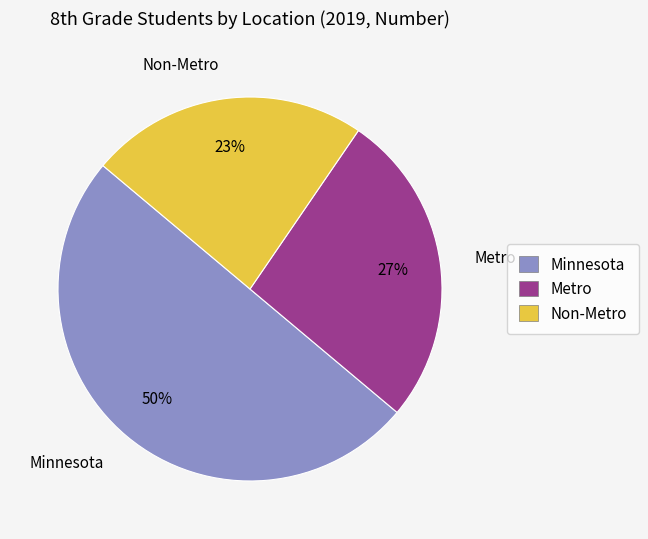

Which category has the biggest portion of the pie?

Minnesota